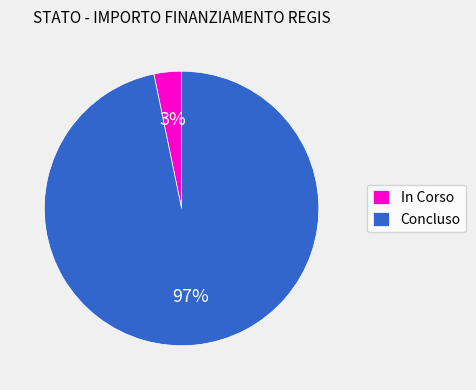

Which slice is the smallest?

In Corso